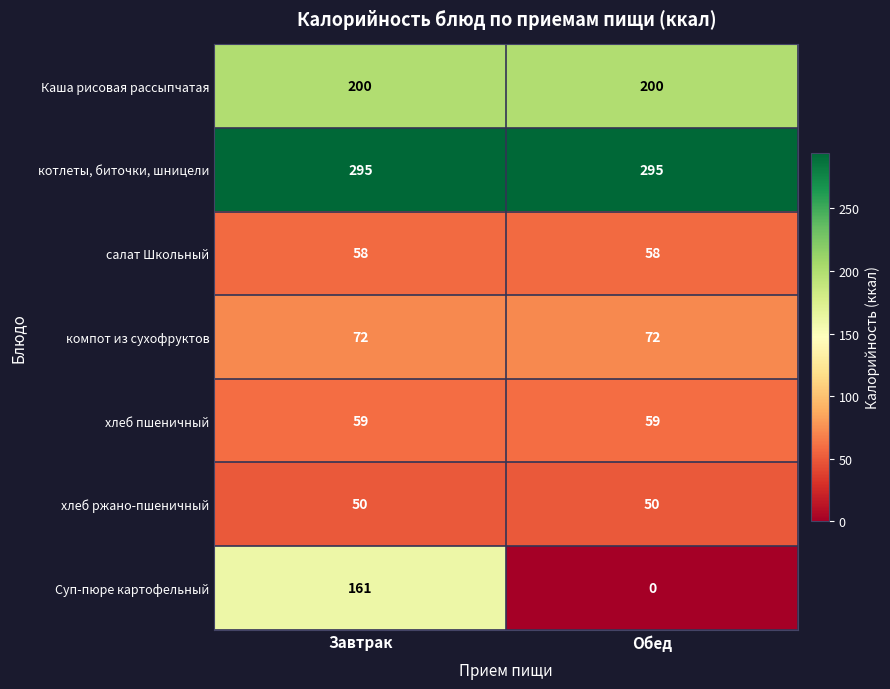

At which category is the sum across all series the highest?

Завтрак